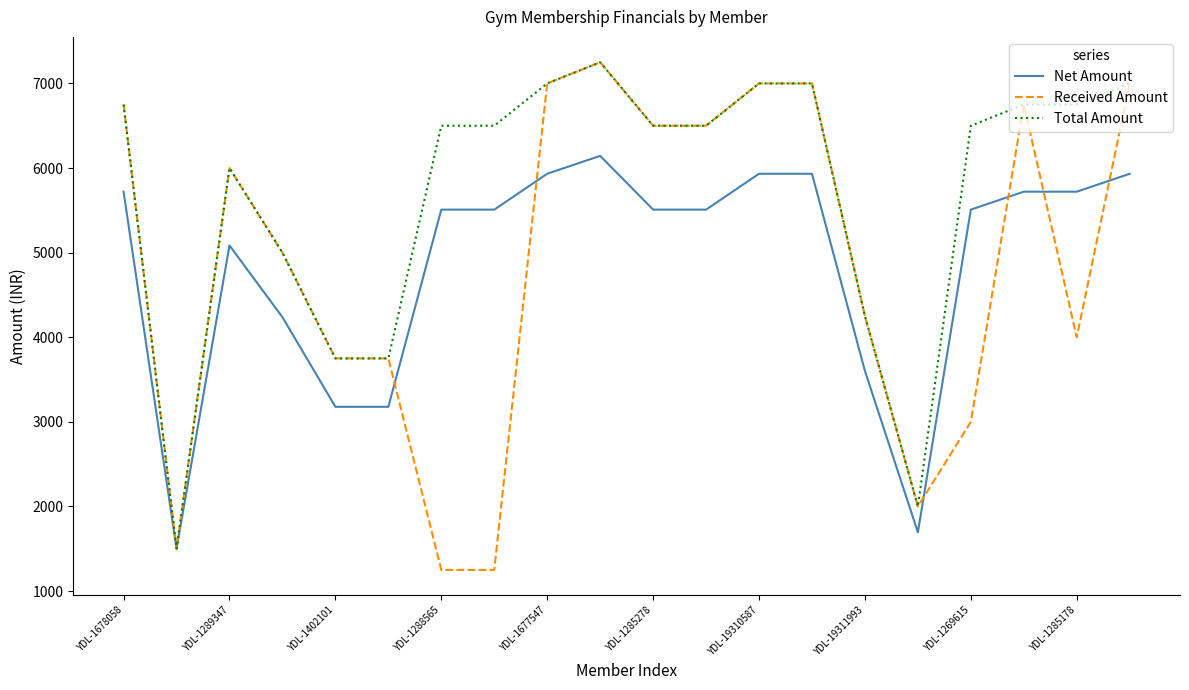

Which series has the widest spread of values?

Received Amount